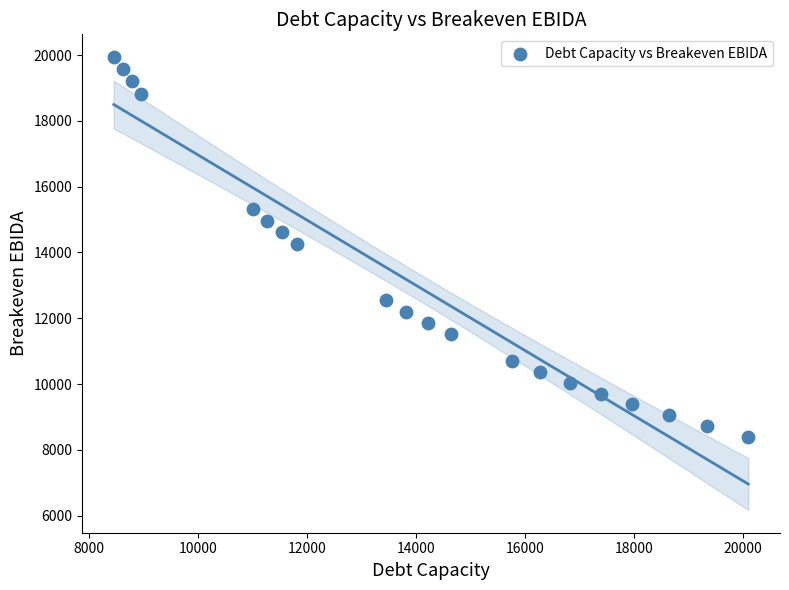

What is the range of Y values (max minus min)?

11552.4